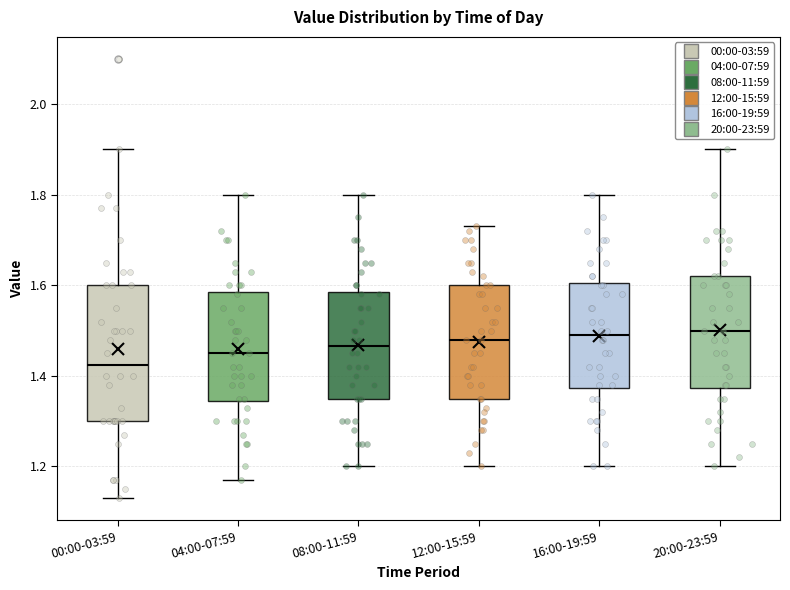

Reading left to right, read every box against the y-axis: the position of its median line, the range the box covers, and the ends of its whiskers. The values are not printed on the chart, so give them approximately, as read against the axis.

00:00-03:59: median 1.42, box 1.30 to 1.60, whiskers 1.14 to 1.90
04:00-07:59: median 1.46, box 1.34 to 1.58, whiskers 1.18 to 1.80
08:00-11:59: median 1.46, box 1.36 to 1.58, whiskers 1.20 to 1.80
12:00-15:59: median 1.48, box 1.36 to 1.60, whiskers 1.20 to 1.74
16:00-19:59: median 1.50, box 1.38 to 1.60, whiskers 1.20 to 1.80
20:00-23:59: median 1.50, box 1.38 to 1.62, whiskers 1.20 to 1.90